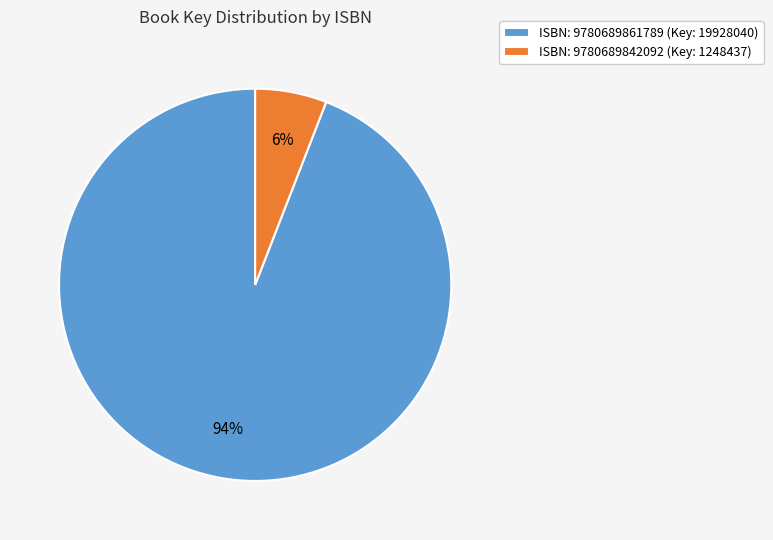

Which slice represents more than half of the pie?

ISBN: 9780689861789 (Key: 19928040)